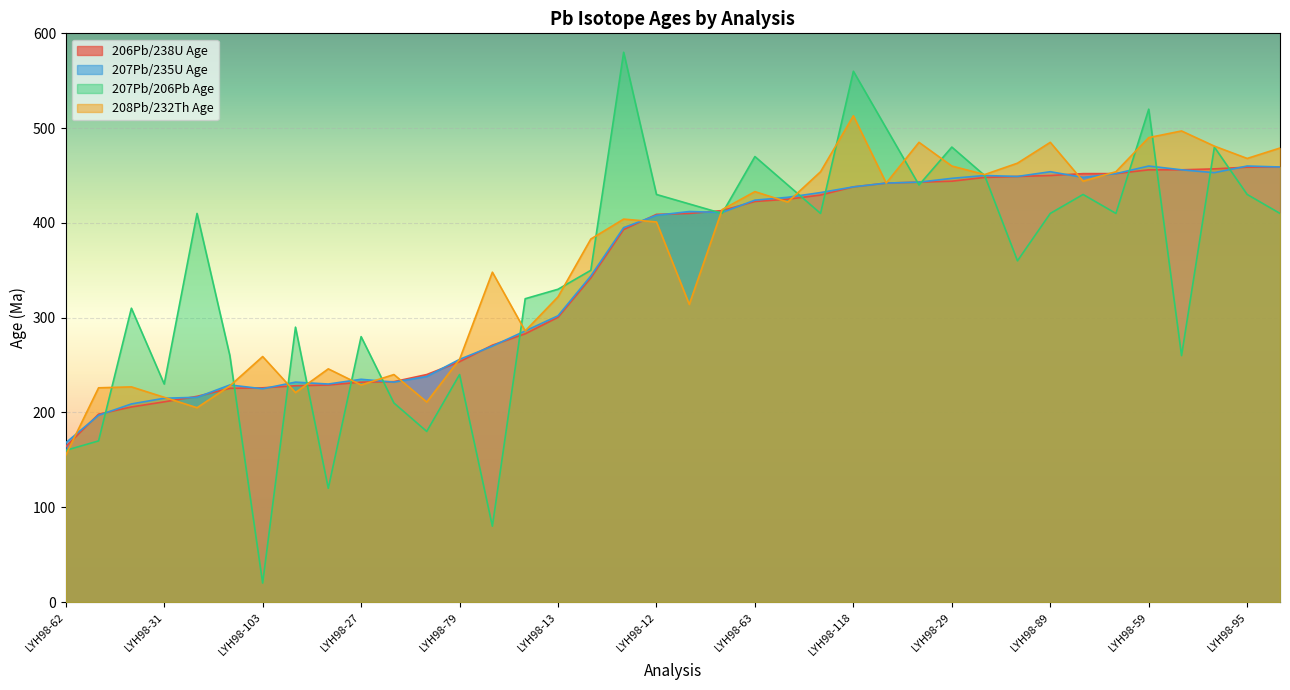

Does the chart display data point markers on the line(s)?

No